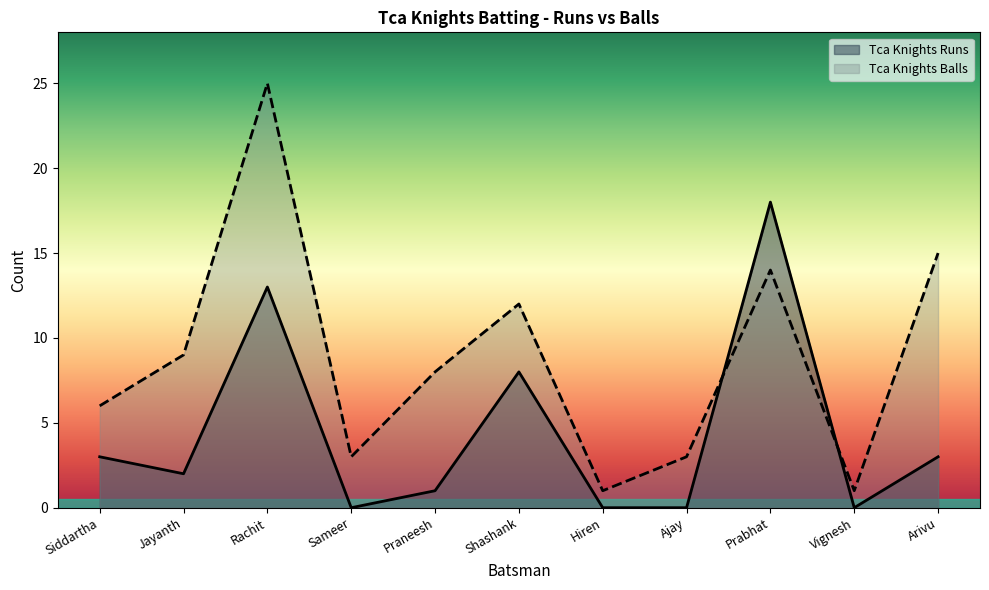

List the labels in order of Tca Knights Balls value, smallest first.

Hiren, Vignesh, Sameer, Ajay, Siddartha, Praneesh, Jayanth, Shashank, Prabhat, Arivu, Rachit